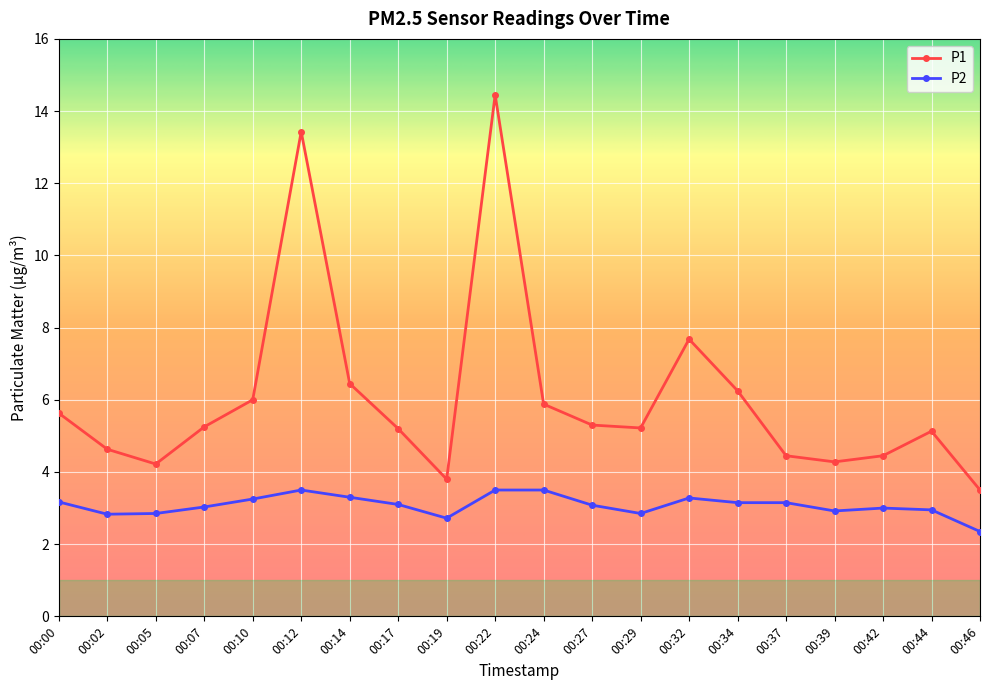

What is the value of the P1 point at the 9th from the left?

3.8